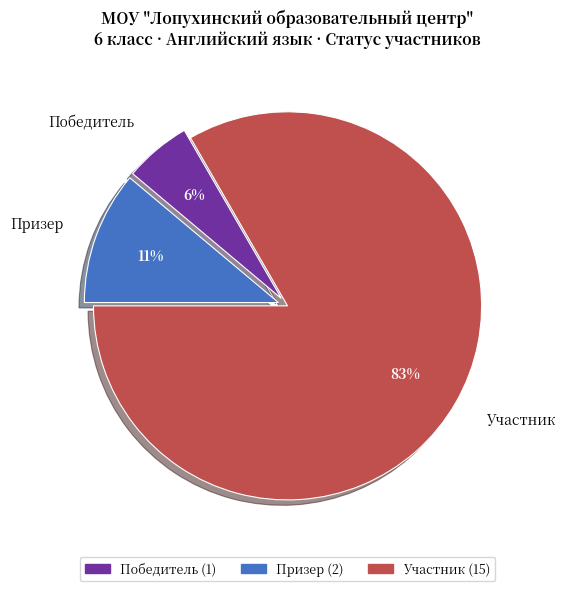

Which category has the smallest portion of the pie?

Победитель